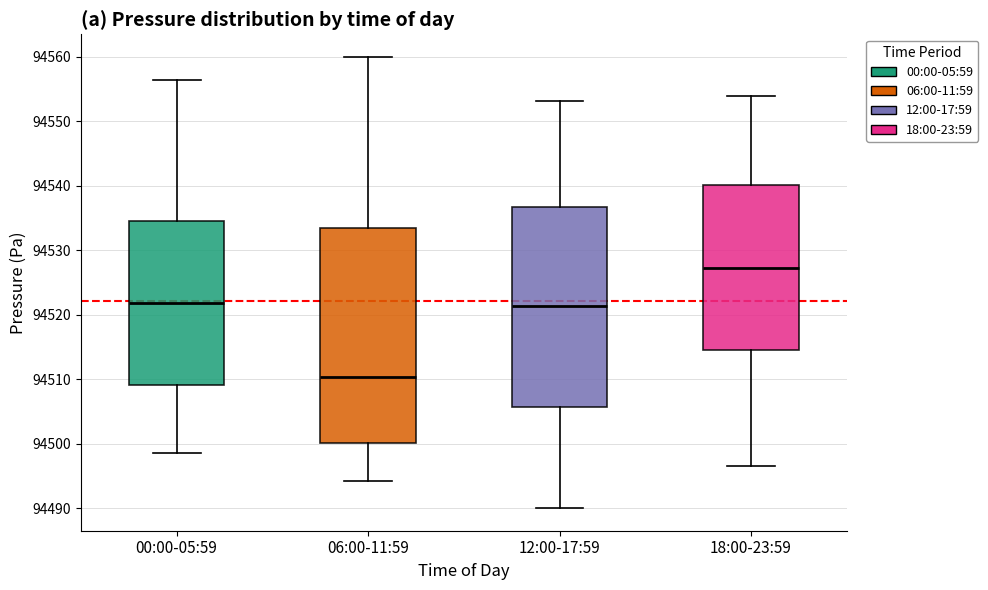

Where does the median line of the box for 00:00-05:59 sit on the y-axis? The values are not printed on the chart, so give them approximately, as read against the axis.

94522